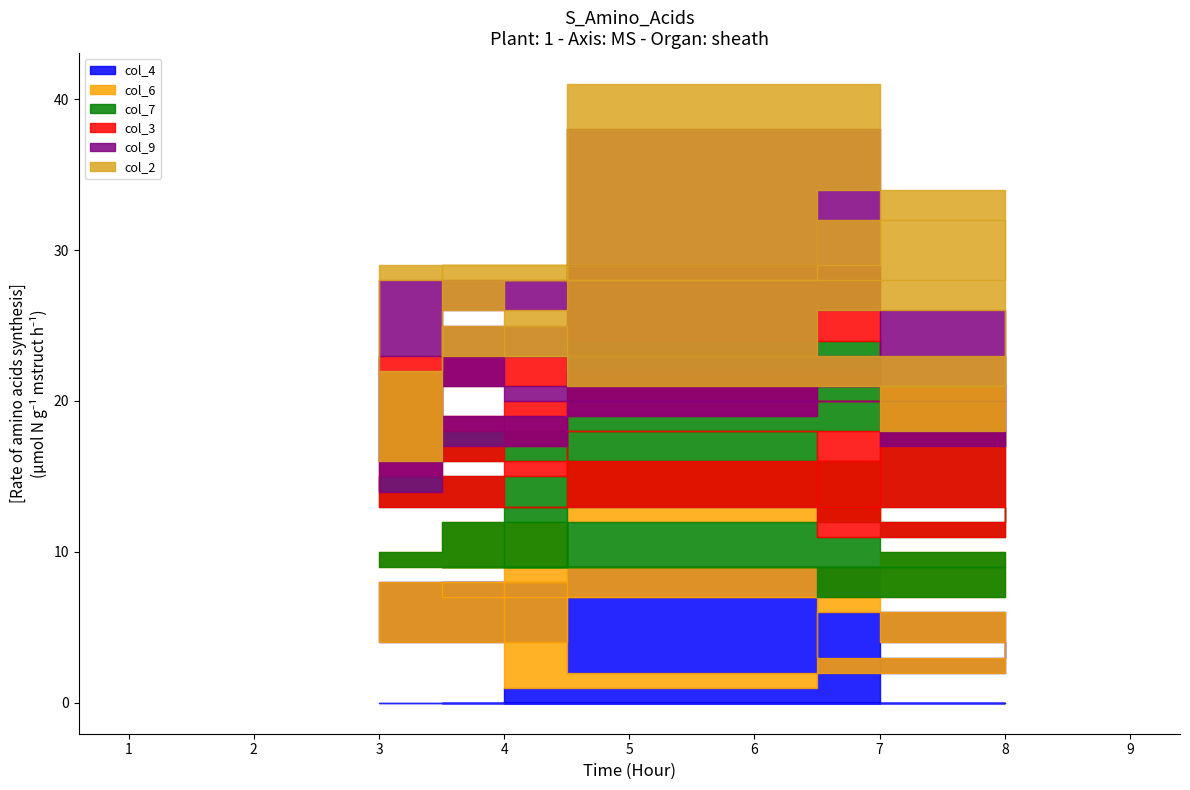

How many lines are shown in the chart?

6